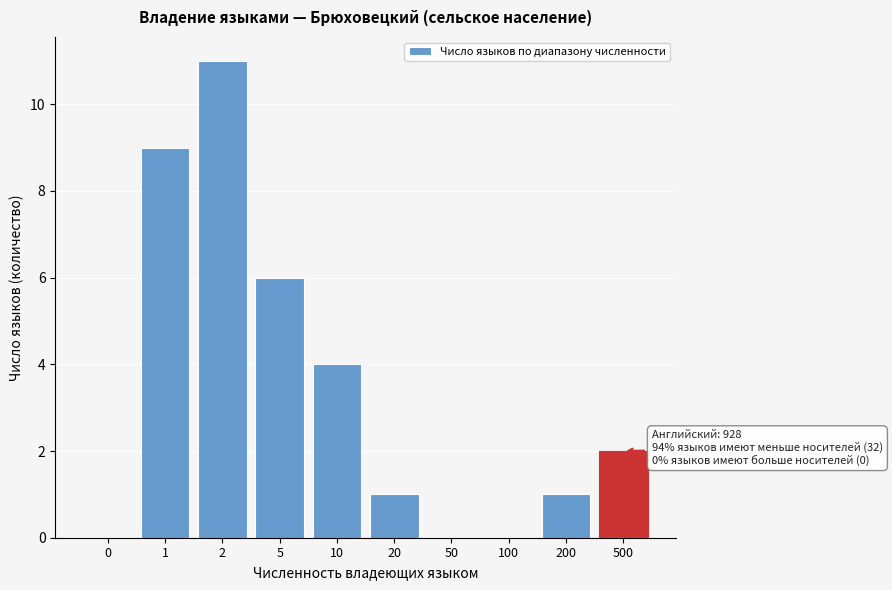

Reading left to right, transcribe all the data shown in this chart.

0=0	1=9	2=11	5=6	10=4	20=1	50=0	100=0	200=1	500=2